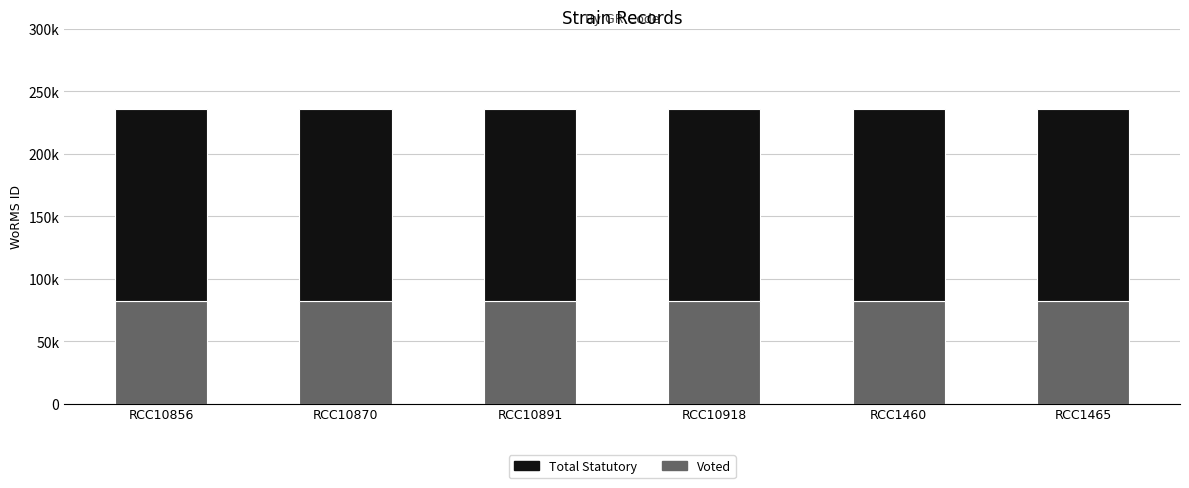

Between RCC10918 and RCC10870, which is larger?

RCC10918